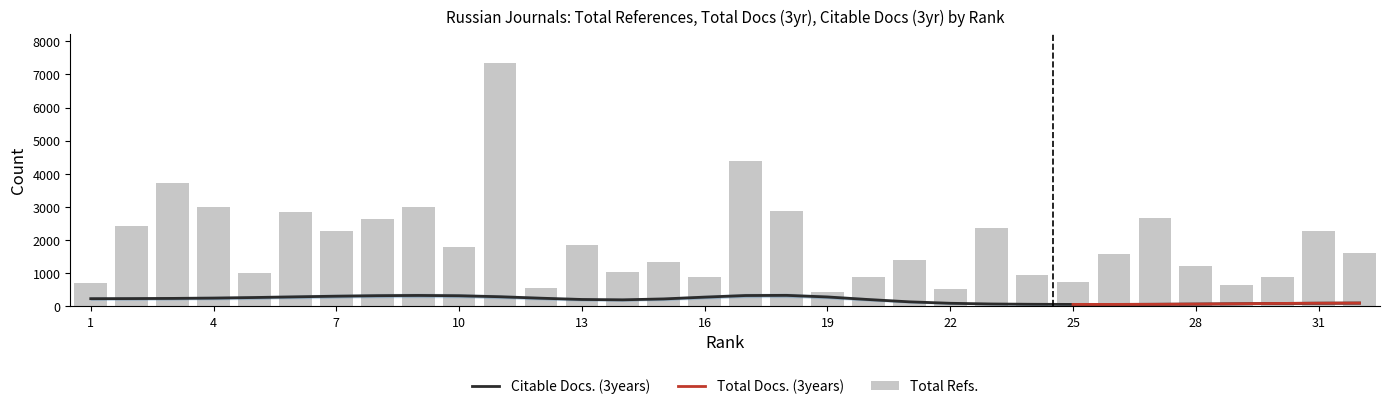

Is it true that Total Docs. (3years) equals 110 at 32?

False